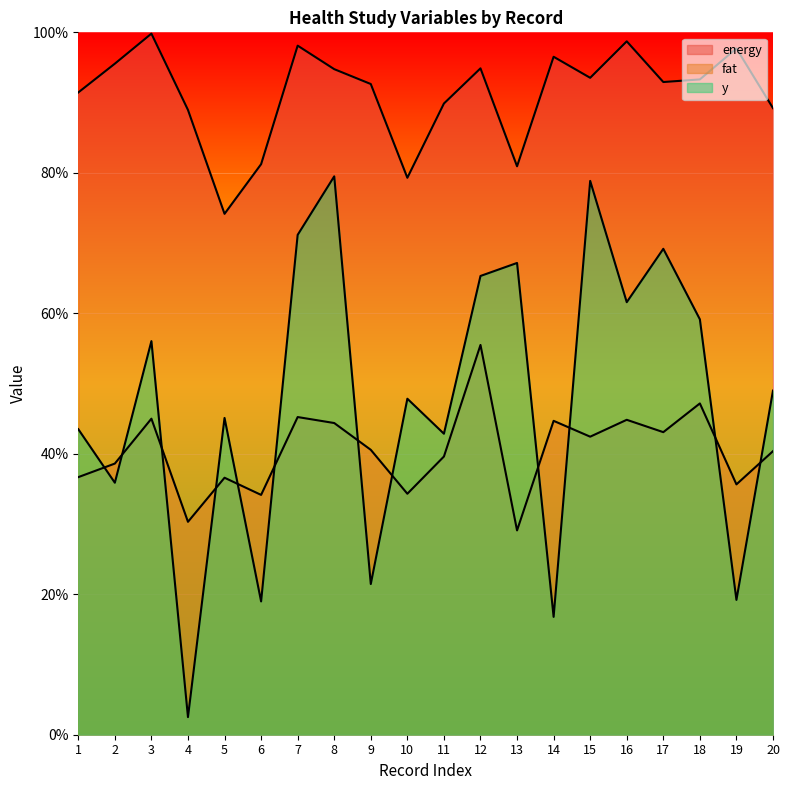

Which category has the lowest value in the fat series?

13